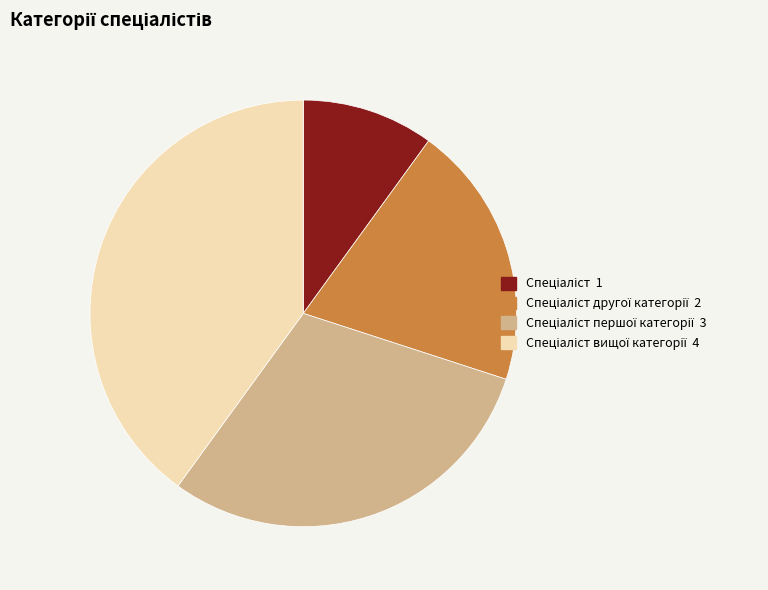

Is there a majority slice in this chart?

No